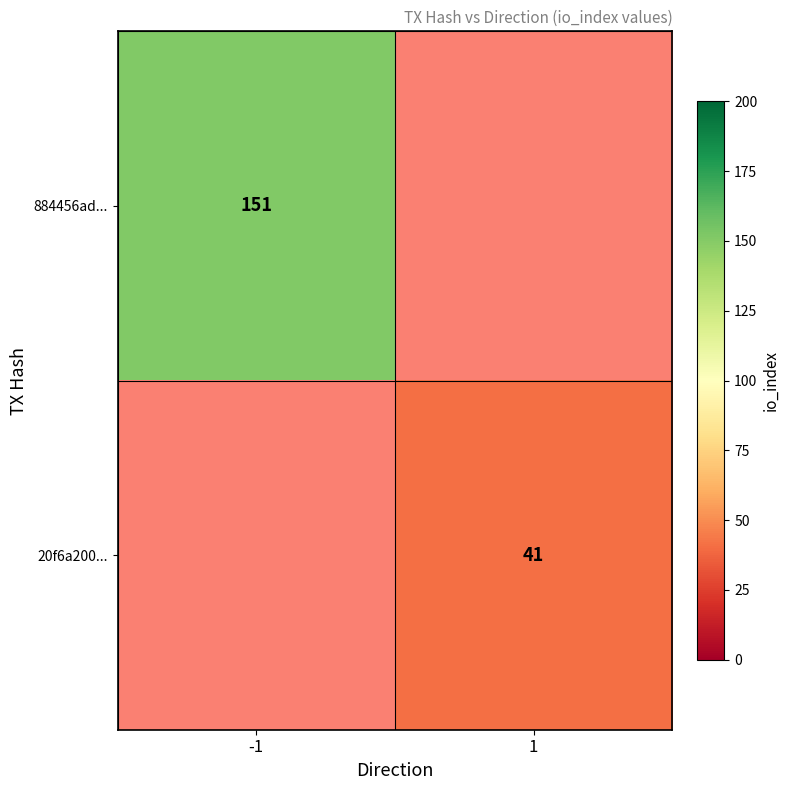

At how many categories does at least one series exceed 92?

1